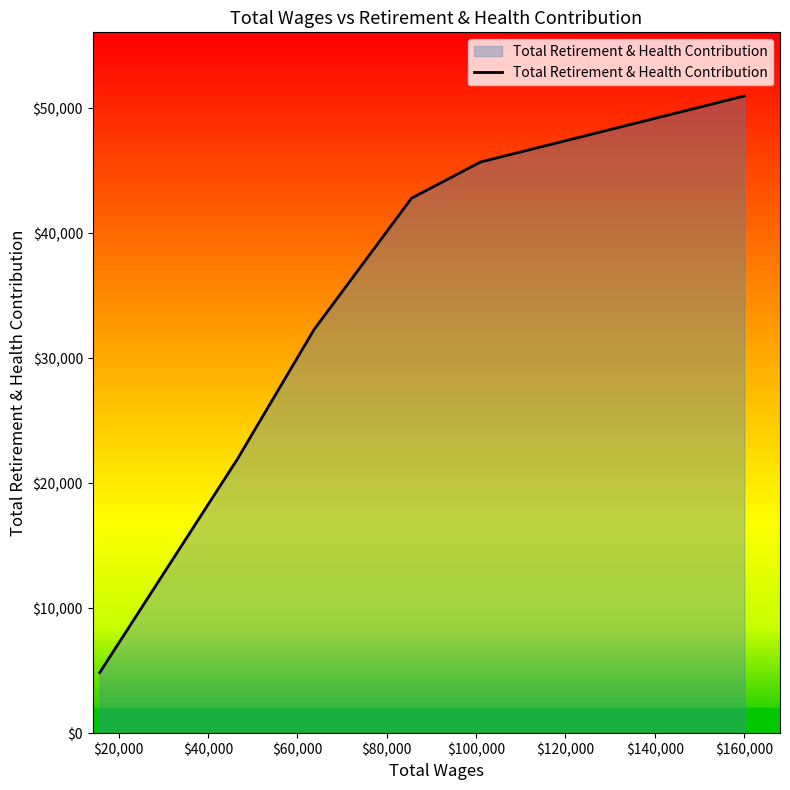

What is the minimum value shown in the chart?

4843